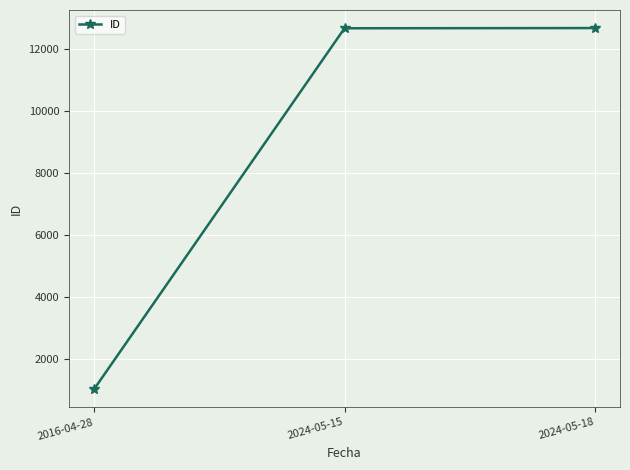

What is the sum of all values?

26381